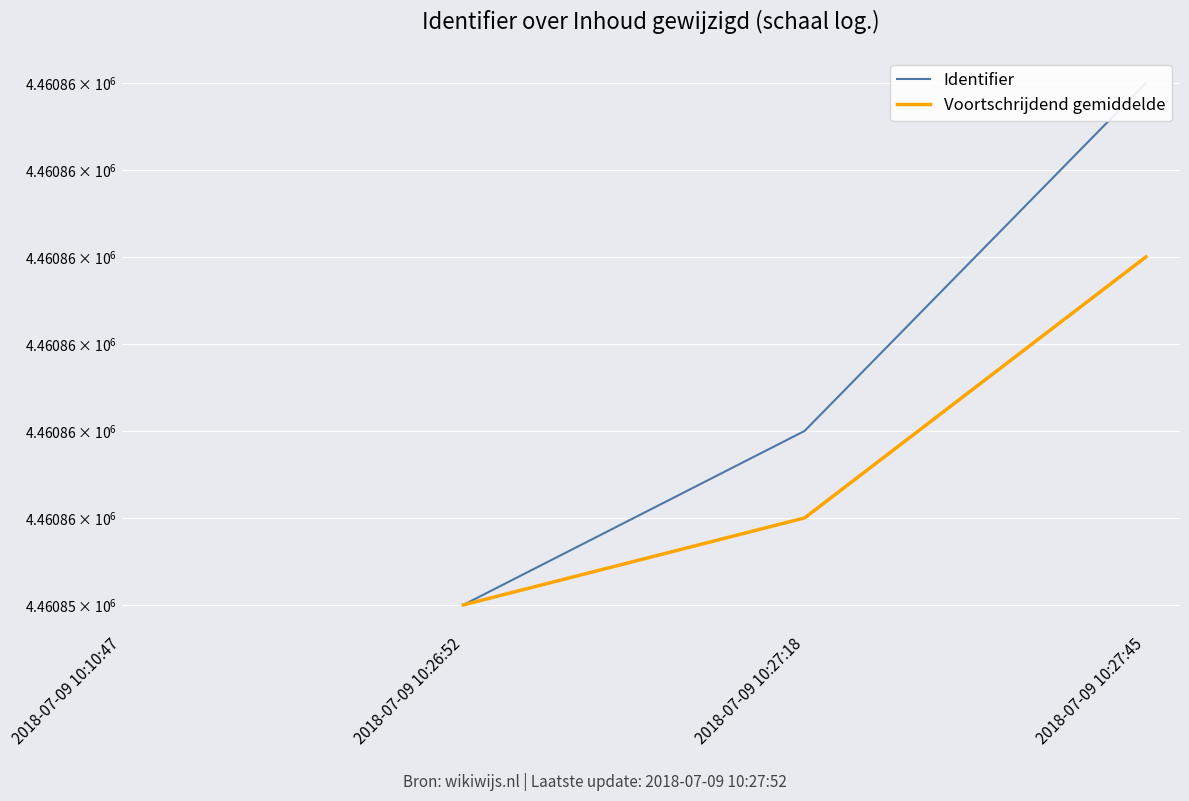

True or false: Voortschrijdend gemiddelde has a value of 4460857.0 at 2018-07-09 10:27:45.

True